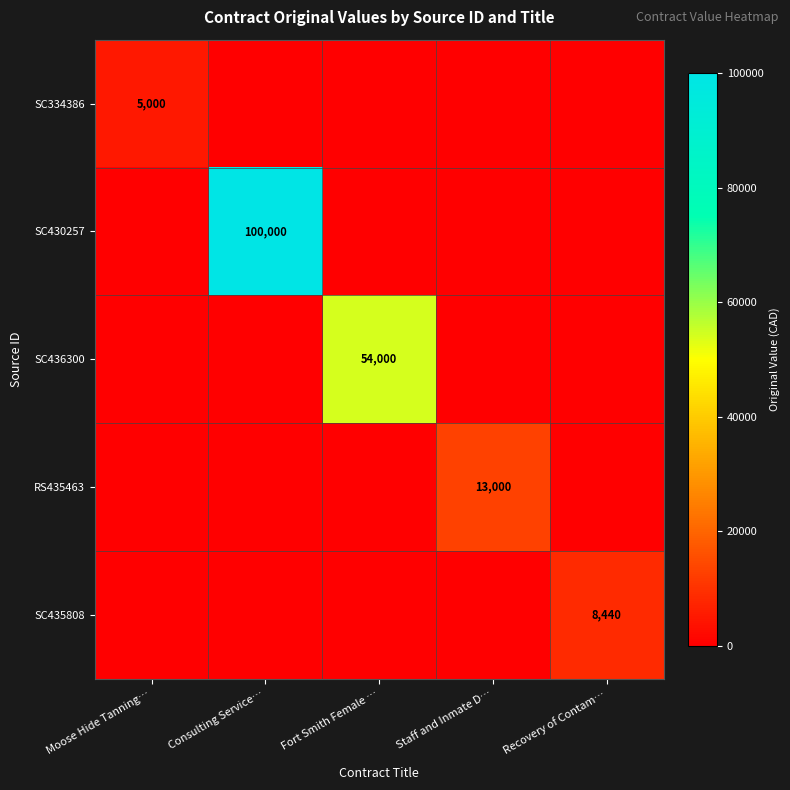

At which category does the chart reach its peak across all series?

Consulting Service…